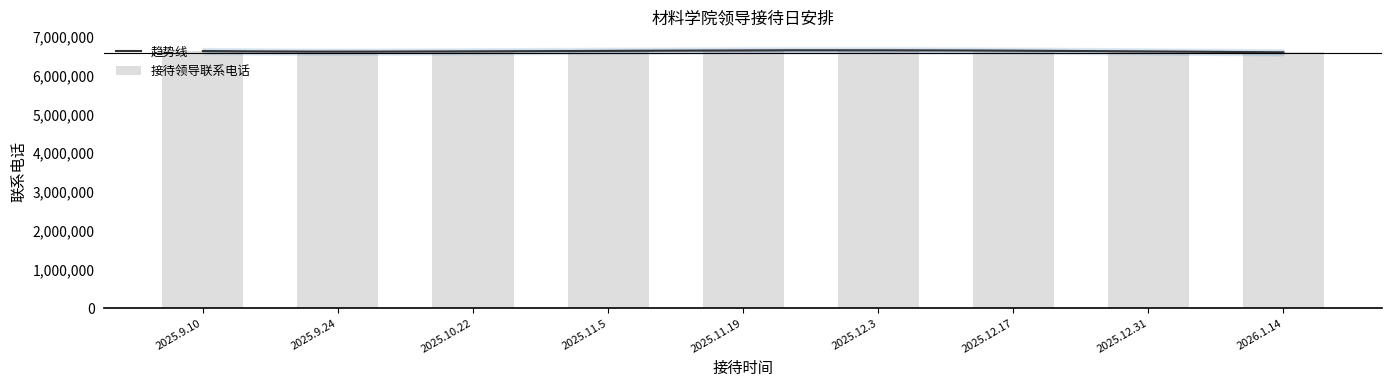

Reading right to left, list all the values displayed in this chart.

6601291	6631202	6632669	6668649	6634072	6668643	6601291	6631202	6632669